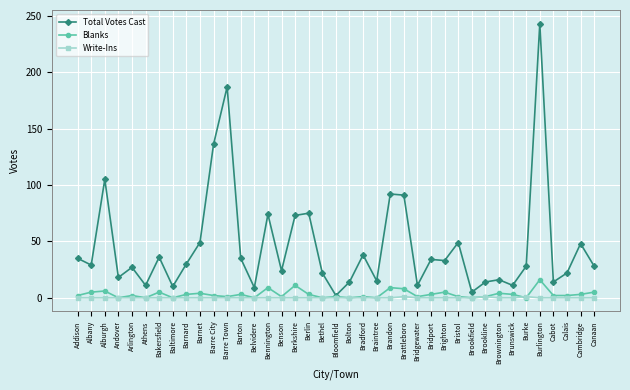

The Total Votes Cast series shows 153 at Alburgh. True or false?

False